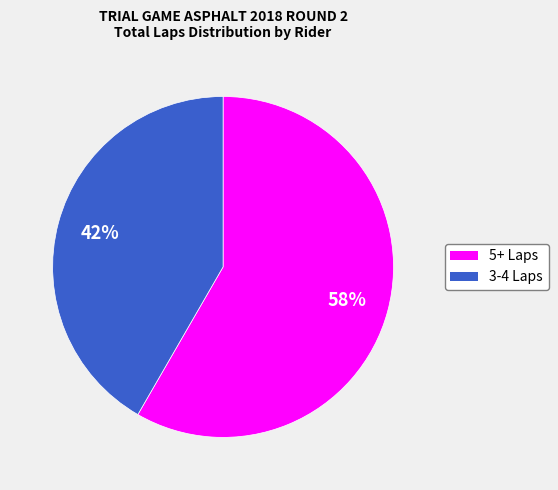

Does any single category account for the majority?

Yes